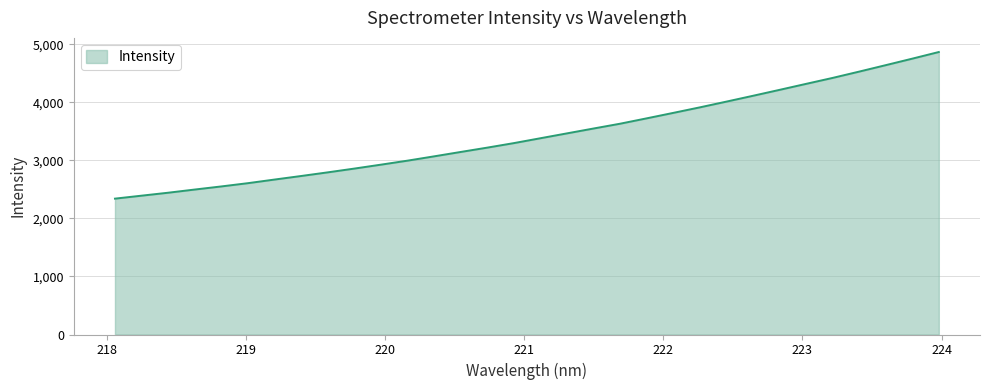

What is the smallest value displayed?

2339.9